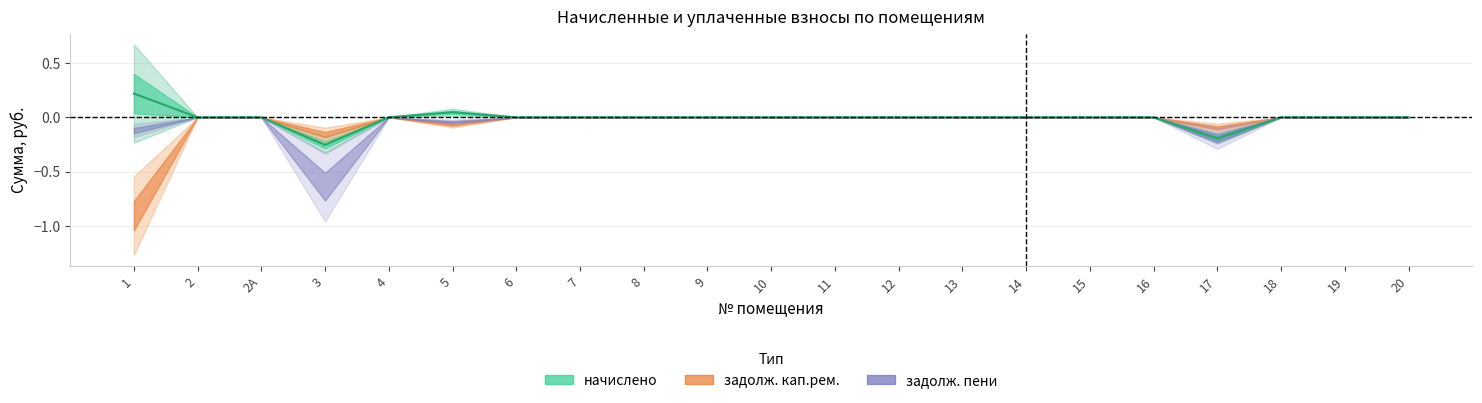

How many values are below zero?

2